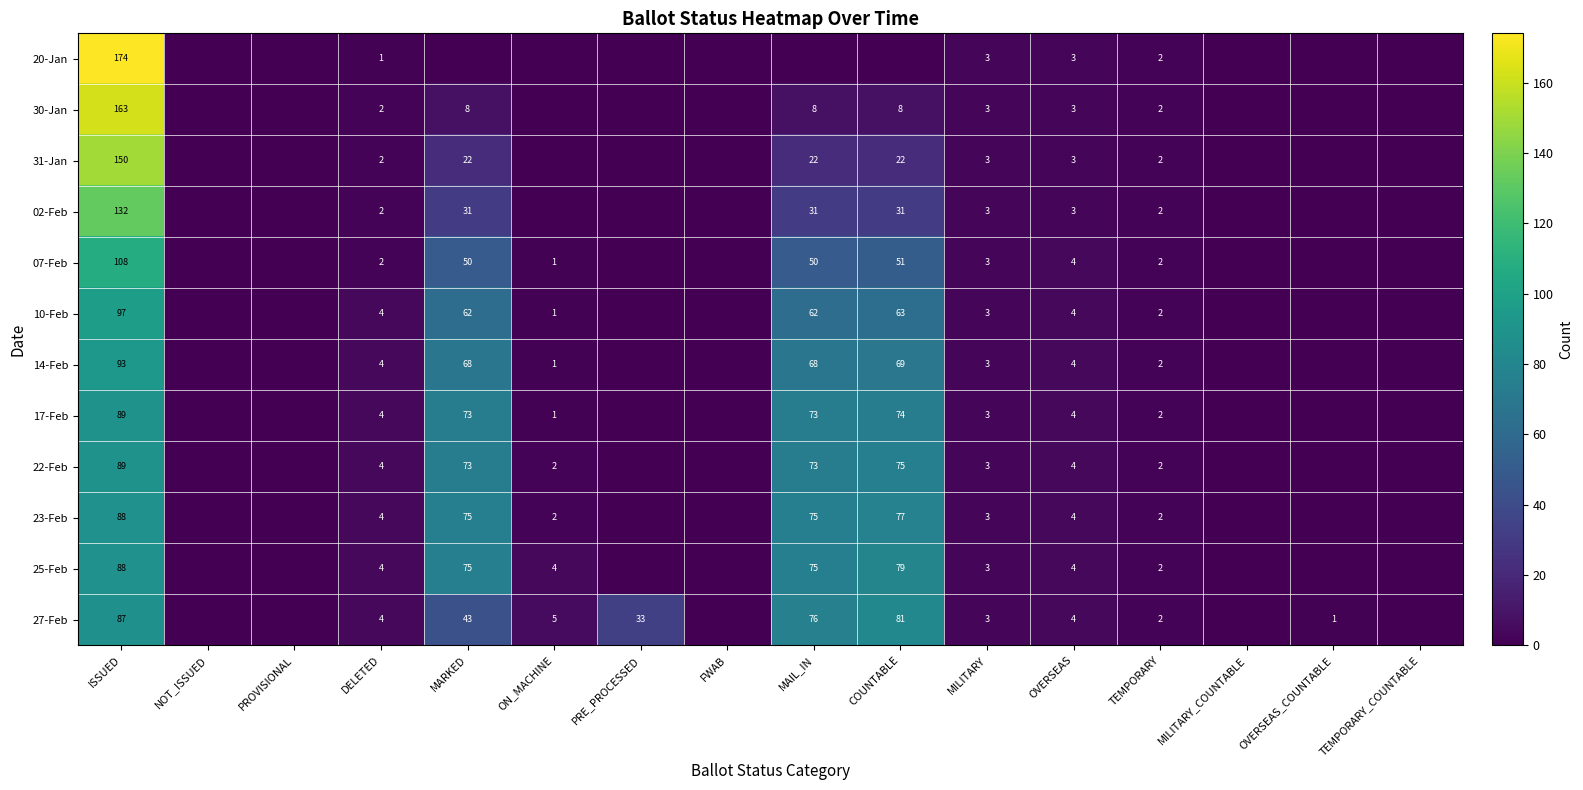

What is the difference between the 07-Feb values at MAIL_IN and TEMPORARY_COUNTABLE?

50